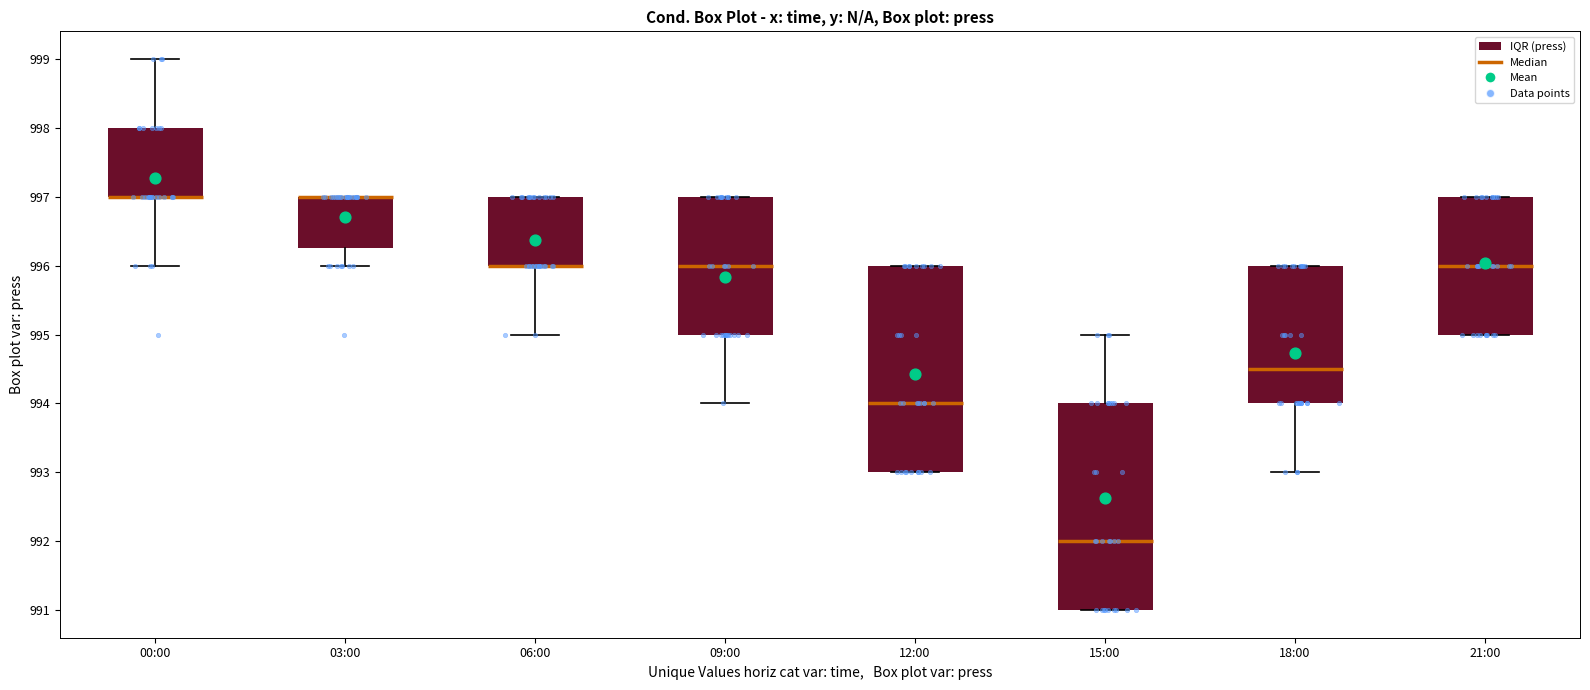

Reading left to right, transcribe this box plot: for each box, give where its median line is, the range the box spans, and where its two whiskers end, as read against the y-axis. The values are not printed on the chart, so give them approximately, as read against the axis.

00:00: median 997.0 (drawn on the box's lower edge), box 997.0 to 998.0, whiskers 996.0 to 999.0
03:00: median 997.0 (drawn on the box's upper edge), box 996.3 to 997.0, whiskers 996.0 to 997.0
06:00: median 996.0 (drawn on the box's lower edge), box 996.0 to 997.0, whiskers 995.0 to 997.0
09:00: median 996.0, box 995.0 to 997.0, whiskers 994.0 to 997.0
12:00: median 994.0, box 993.0 to 996.0, whiskers 993.0 to 996.0
15:00: median 992.0, box 991.0 to 994.0, whiskers 991.0 to 995.0
18:00: median 994.5, box 994.0 to 996.0, whiskers 993.0 to 996.0
21:00: median 996.0, box 995.0 to 997.0, whiskers 995.0 to 997.0